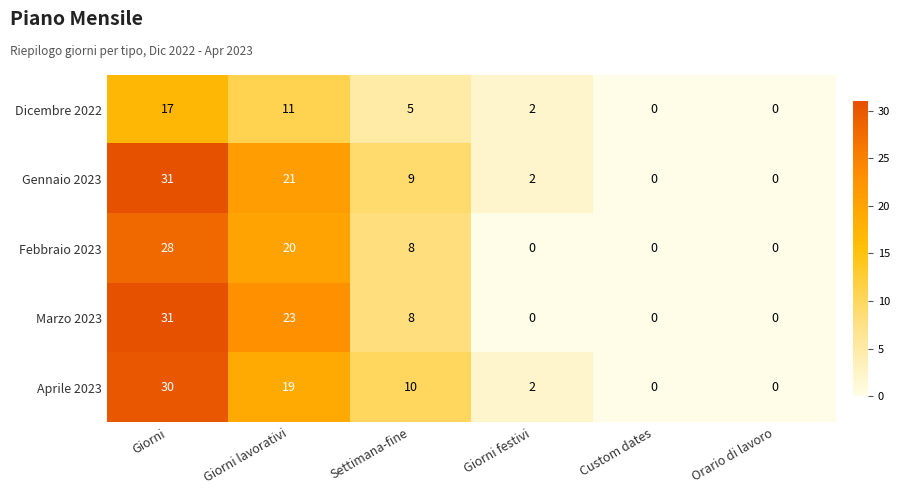

How many data points in Marzo 2023 are less than 8?

3